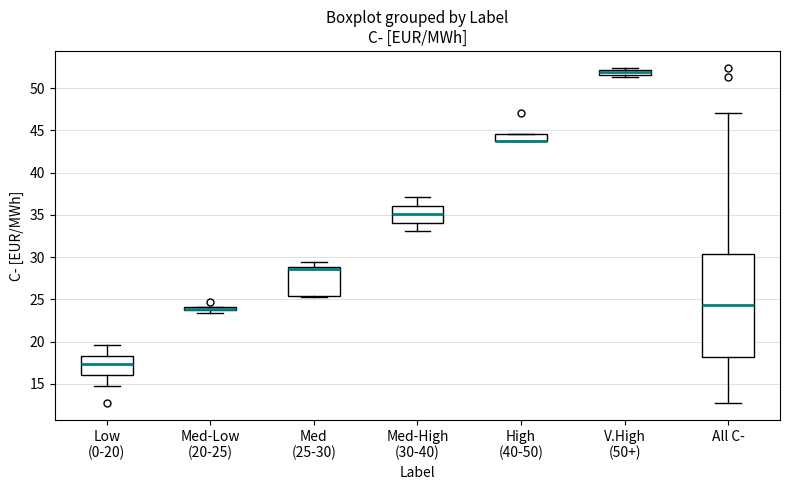

Comparing the boxes themselves (not the whiskers), which one is the tallest?

All C-